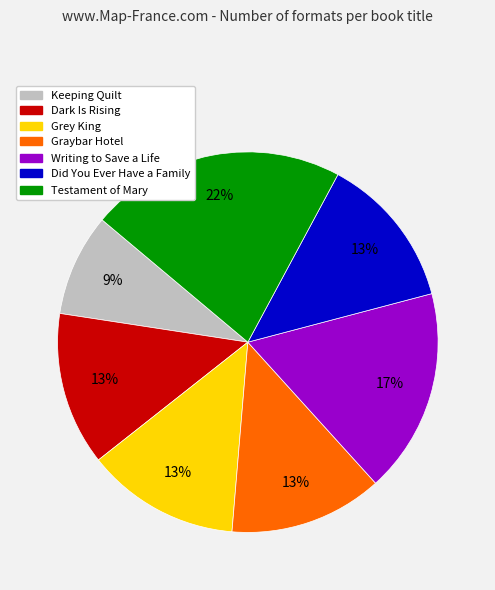

How many segments does this pie chart have?

7